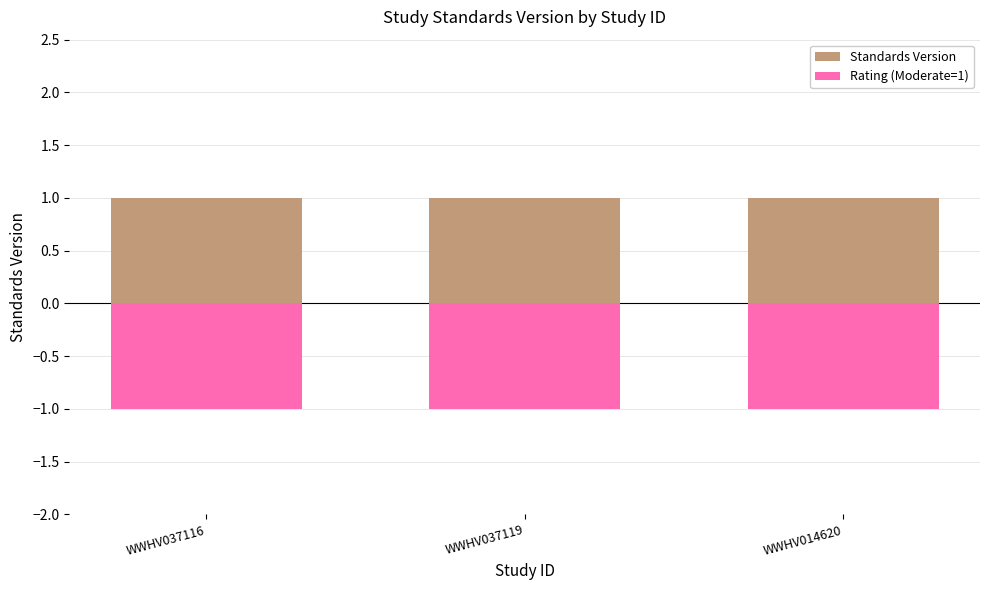

What is the difference between the highest and lowest values at WWHV037116?

2